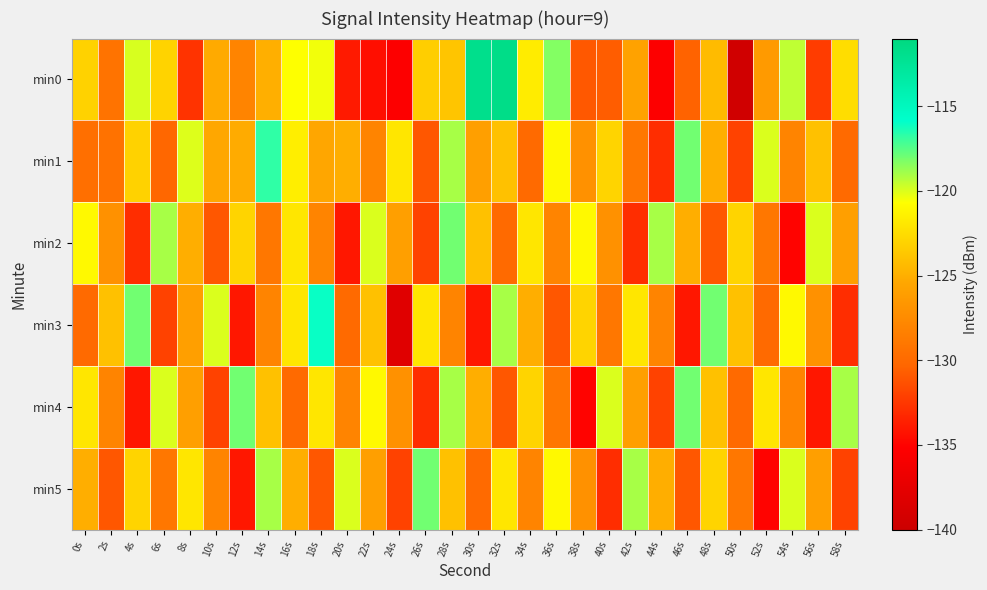

Rank the series at 44s from lowest to highest value.

min0, min1, min4, min3, min5, min2